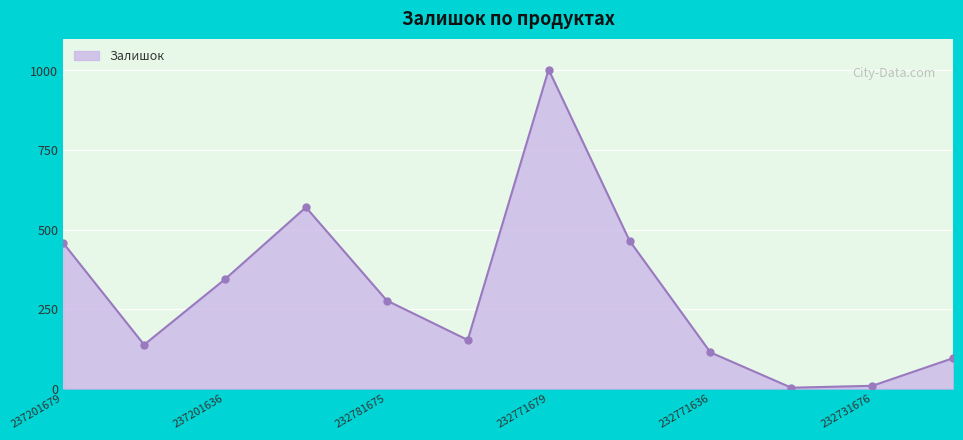

What is the greatest value displayed?

1003